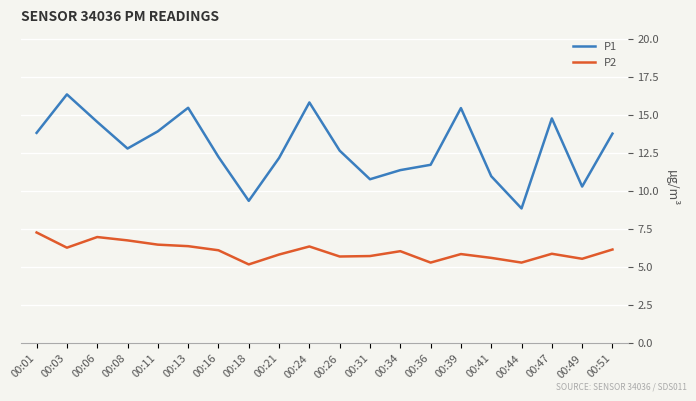

Which series has the largest total across all categories?

P1